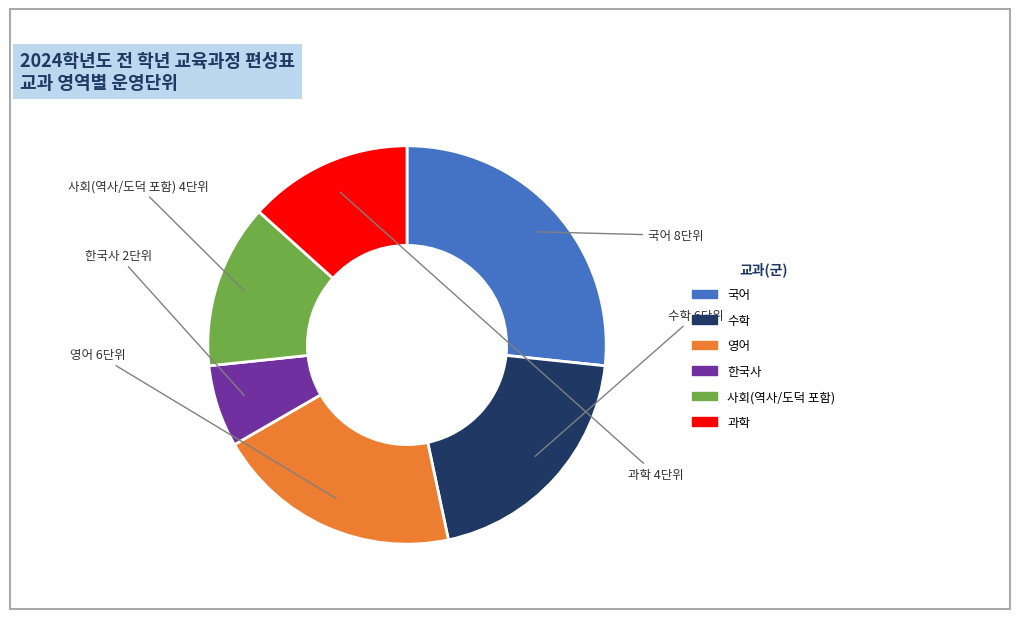

Does 영어 represent more than half of the total?

No